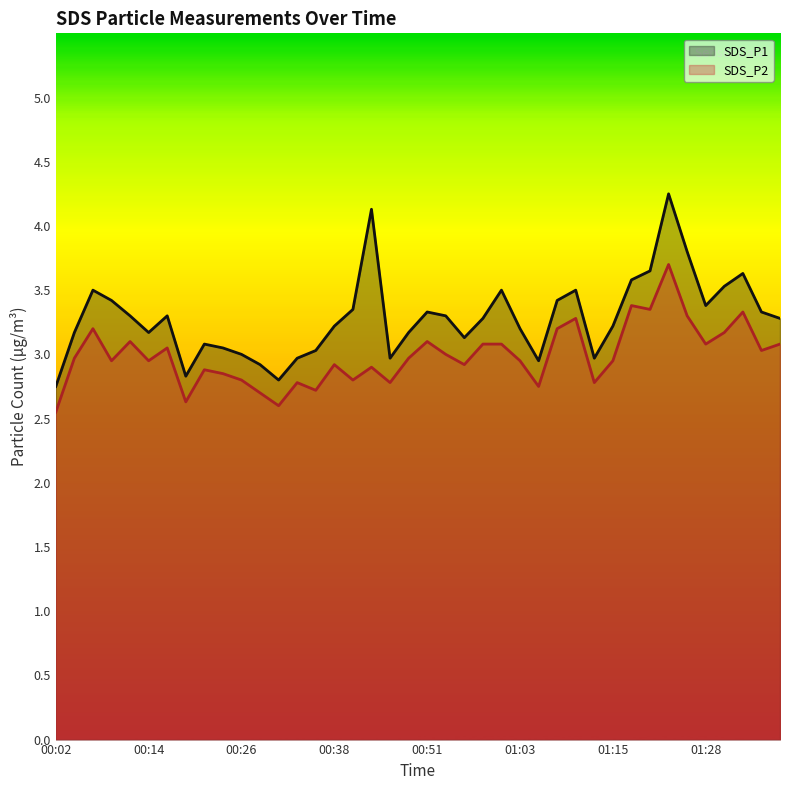

List the series in order of their overall mean, highest first.

SDS_P1, SDS_P2